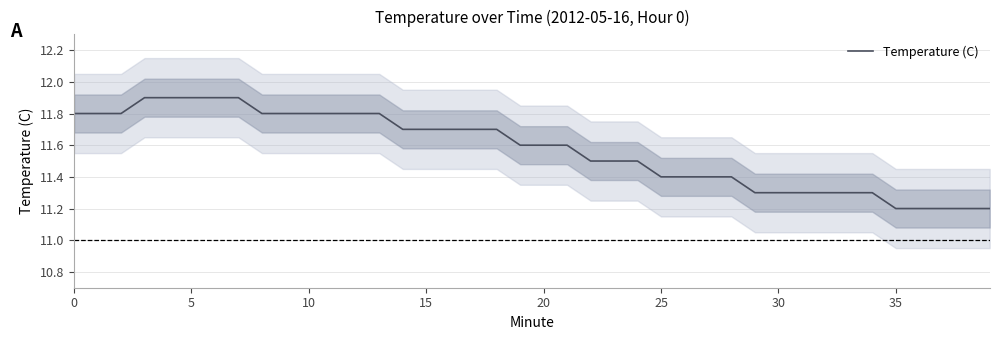

What is the sum of all values?

462.9